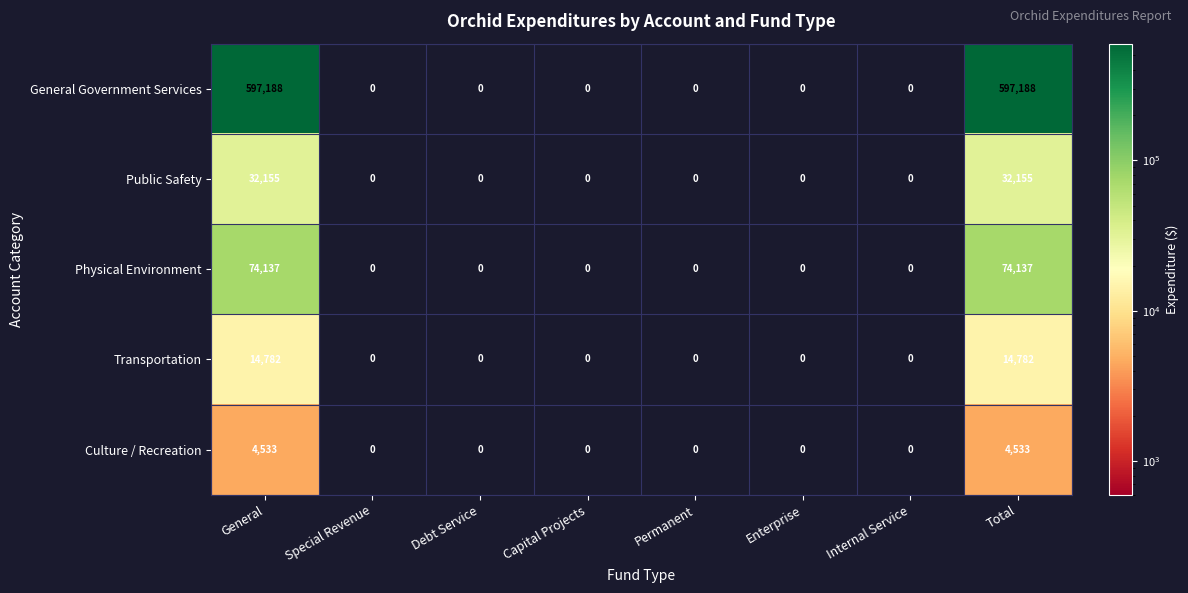

What is the maximum value for Physical Environment?

74137